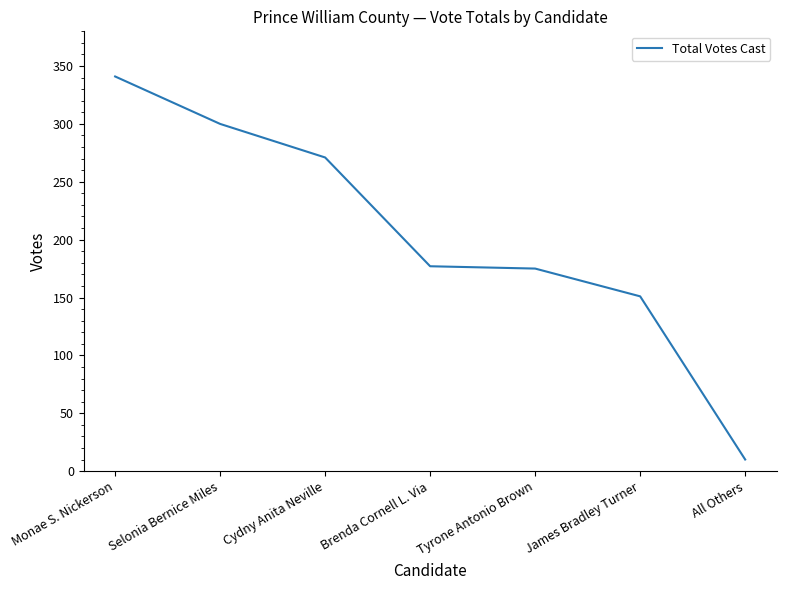

What is the average value?

204